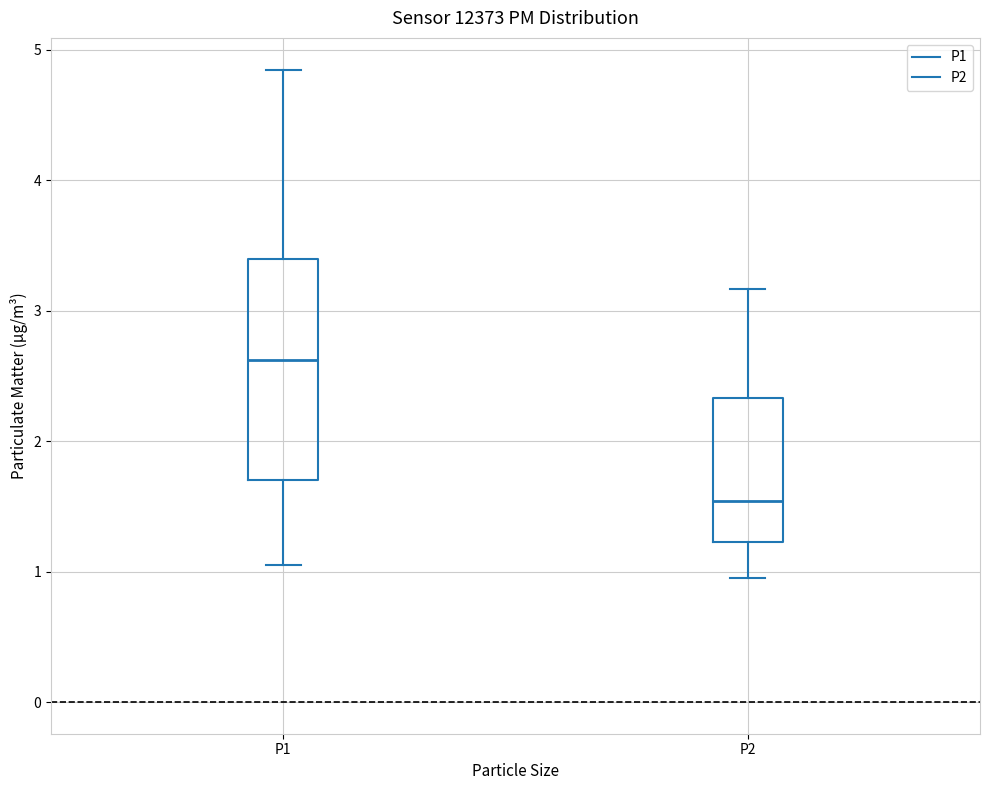

Where does the median line of the box for P1 sit on the y-axis? The values are not printed on the chart, so give them approximately, as read against the axis.

2.6